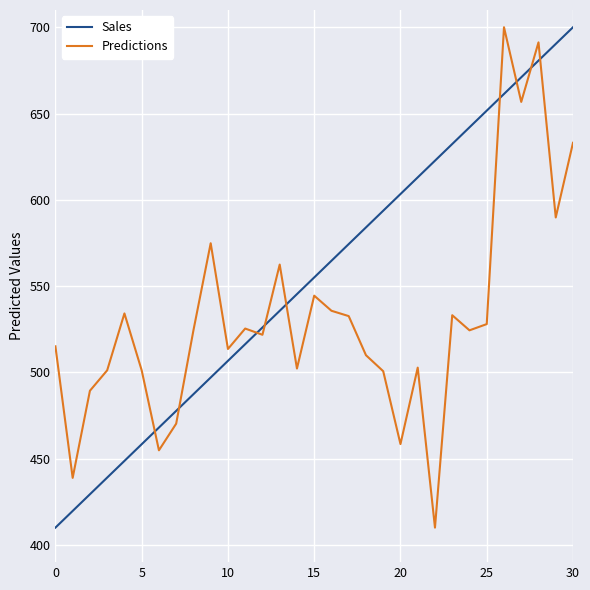

Which series has the largest total across all categories?

Sales